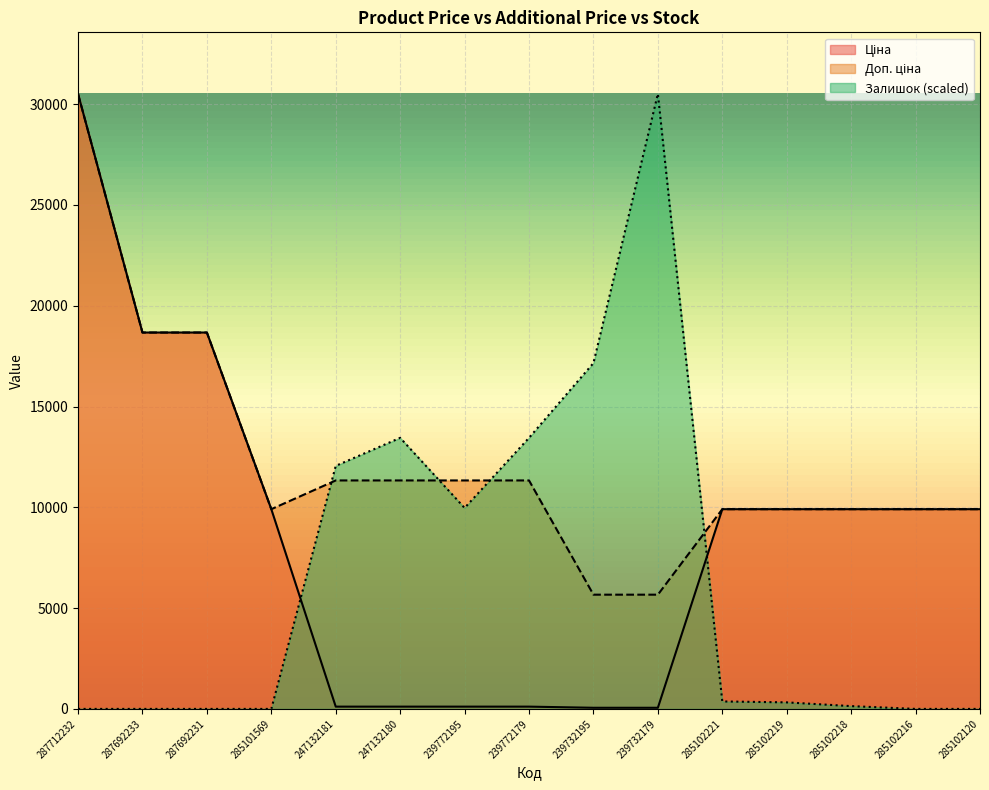

What is the total value across all series at 285101569?

19817.0